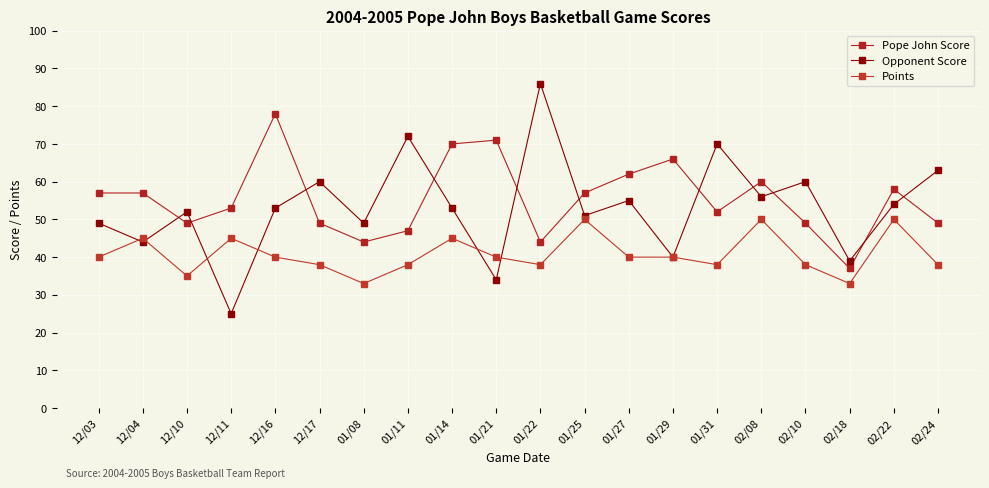

What is the total value across all series at 12/17?

147